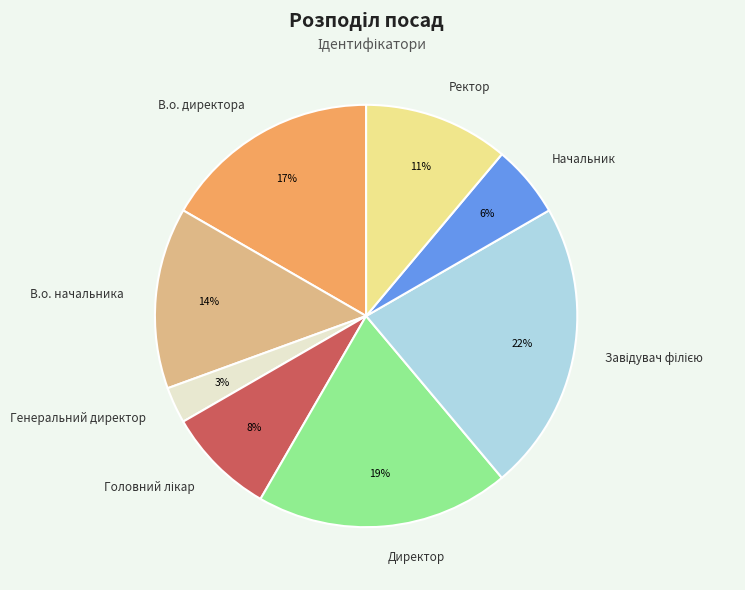

Is В.о. начальника the majority of the pie?

No